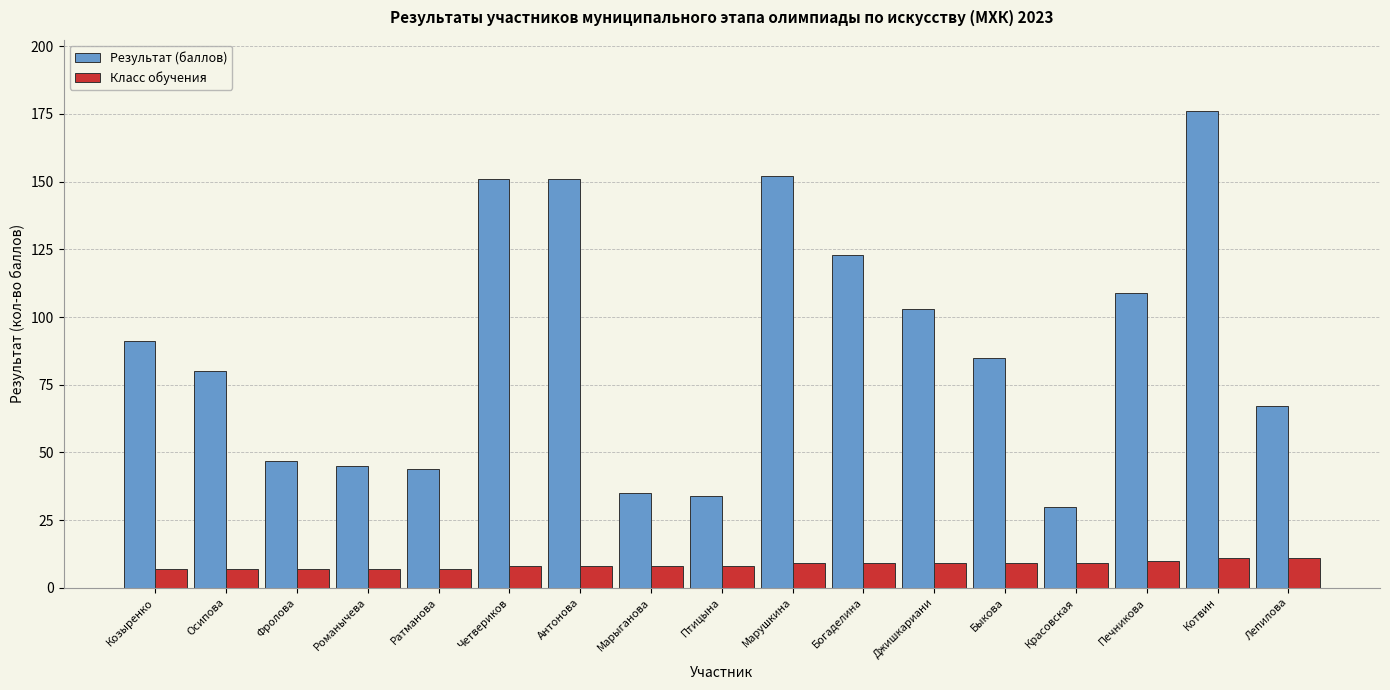

At Лепилова, list the series in order from largest to smallest.

Результат (баллов), Класс обучения